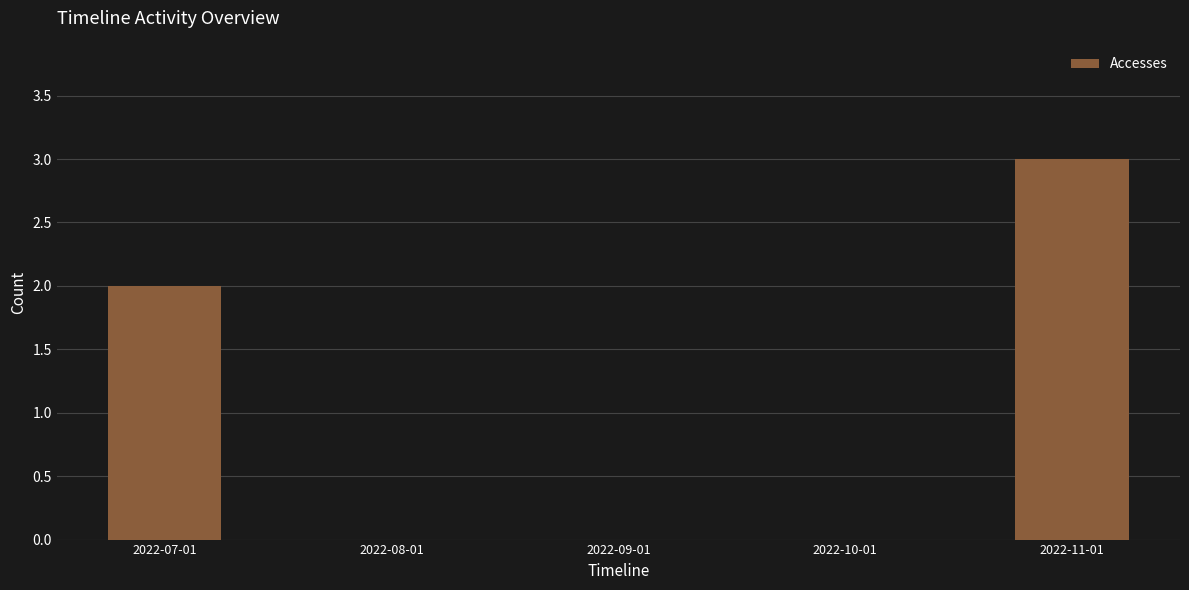

Reading left to right, transcribe all the data shown in this chart.

2	0	0	0	3